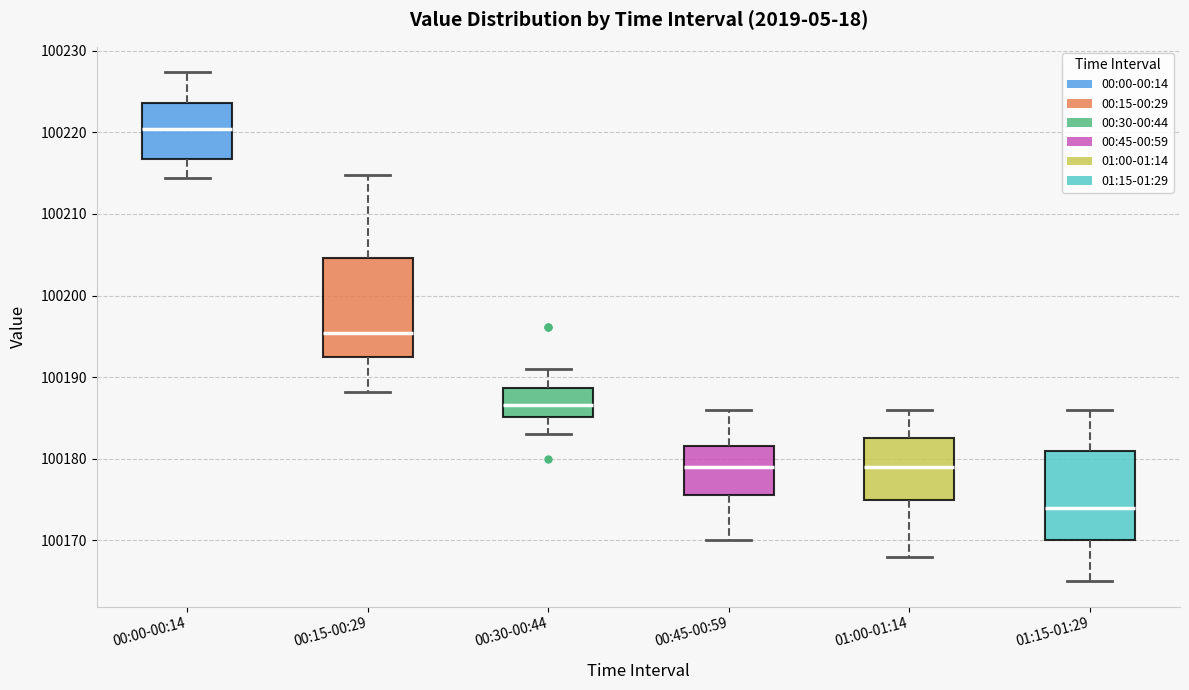

Reading left to right, read every box against the y-axis: the position of its median line, the range the box covers, and the ends of its whiskers. The values are not printed on the chart, so give them approximately, as read against the axis.

00:00-00:14: median 100220, box 100217 to 100224, whiskers 100214 to 100227
00:15-00:29: median 100195, box 100192 to 100205, whiskers 100188 to 100215
00:30-00:44: median 100187, box 100185 to 100189, whiskers 100183 to 100191
00:45-00:59: median 100179, box 100176 to 100182, whiskers 100170 to 100186
01:00-01:14: median 100179, box 100175 to 100183, whiskers 100168 to 100186
01:15-01:29: median 100174, box 100170 to 100181, whiskers 100165 to 100186